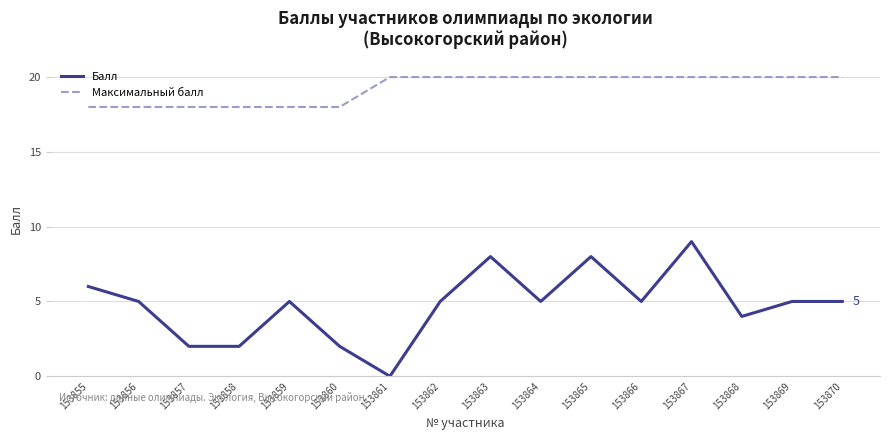

Is the value of Балл at 153859 greater than the value of Максимальный балл at 153857?

No